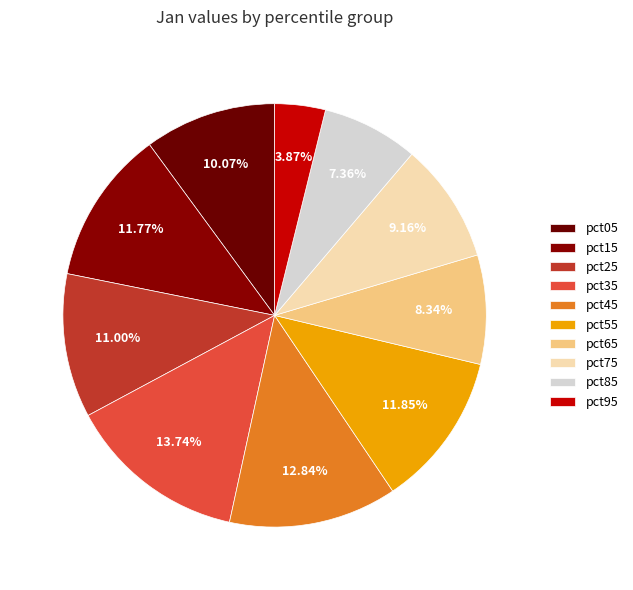

Is there a majority slice in this chart?

No